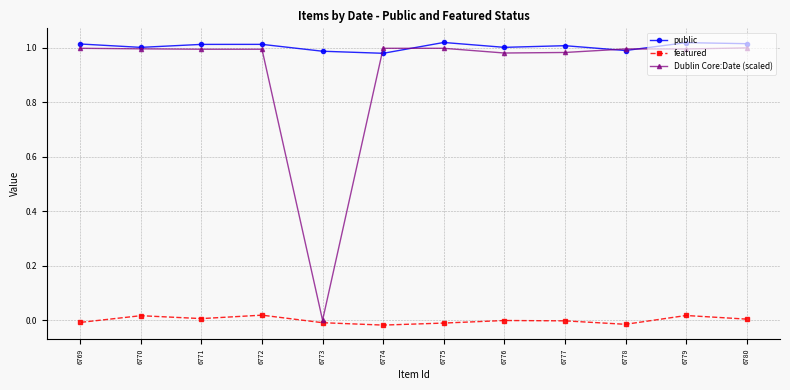

Is it true that public equals 0.5 at 6775?

False